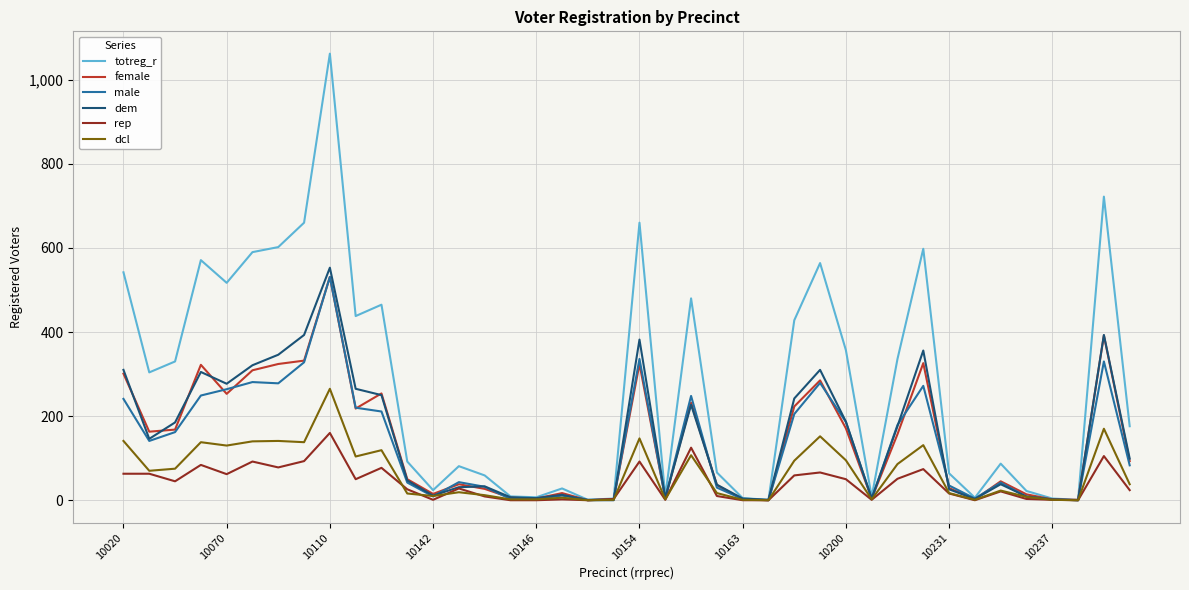

What is the greatest value displayed?

1062